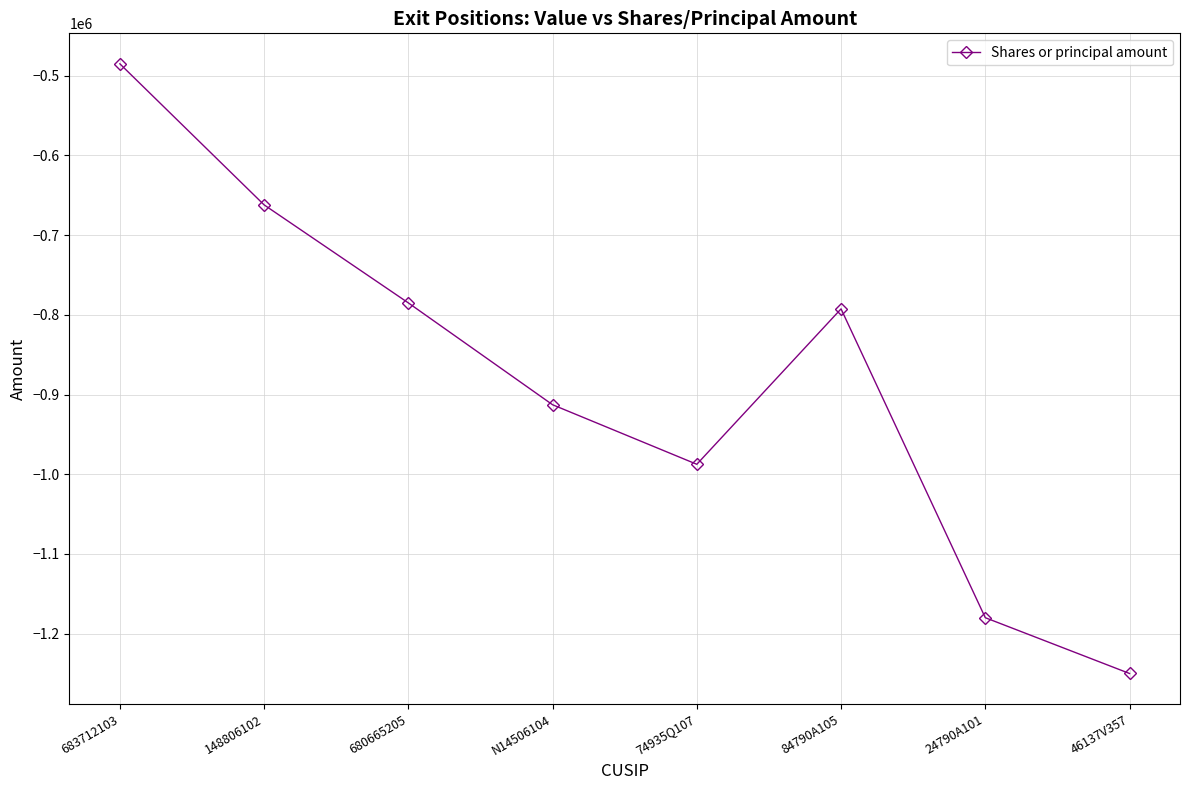

True or false: the data shows -662000 at 148806102.

True